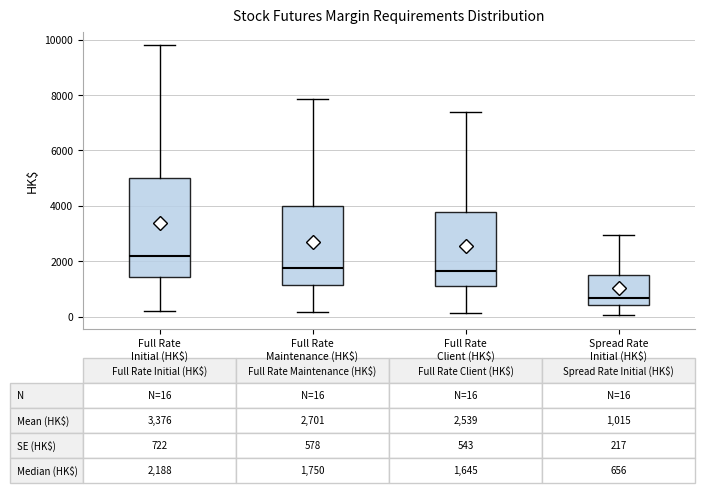

Which box is the tallest, from its lower edge to its upper edge?

Full Rate Initial (HK$)